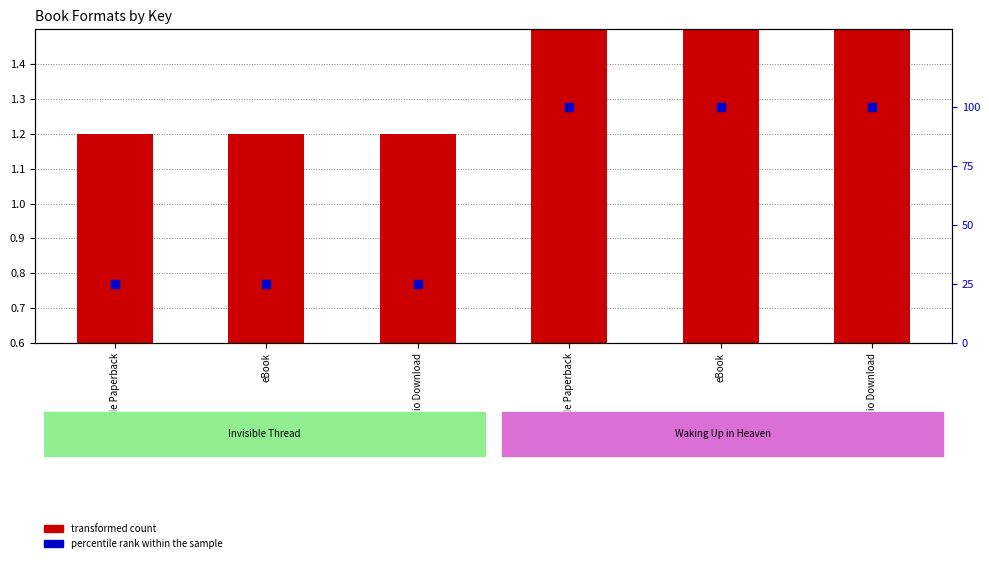

At which category is the sum across all series the highest?

Trade Paperback